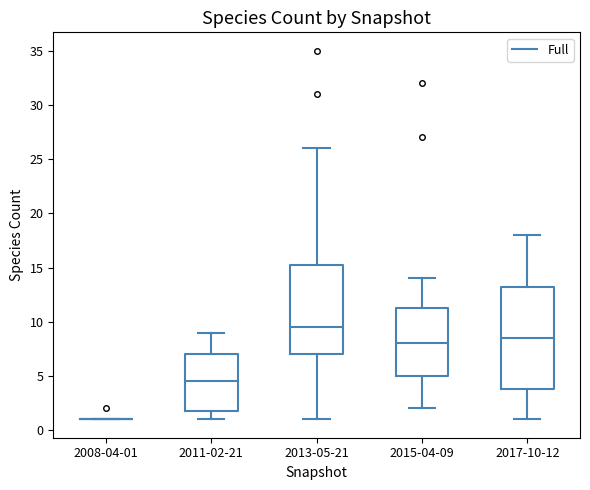

Which box is the tallest, from its lower edge to its upper edge?

2017-10-12